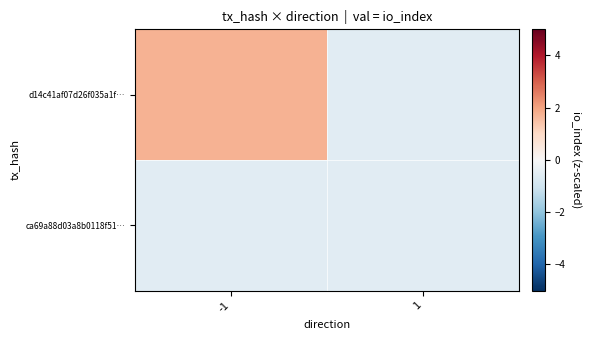

Rank the series at 1 from highest to lowest value.

ca69a88d03a8b0118f51…, d14c41af07d26f035a1f…